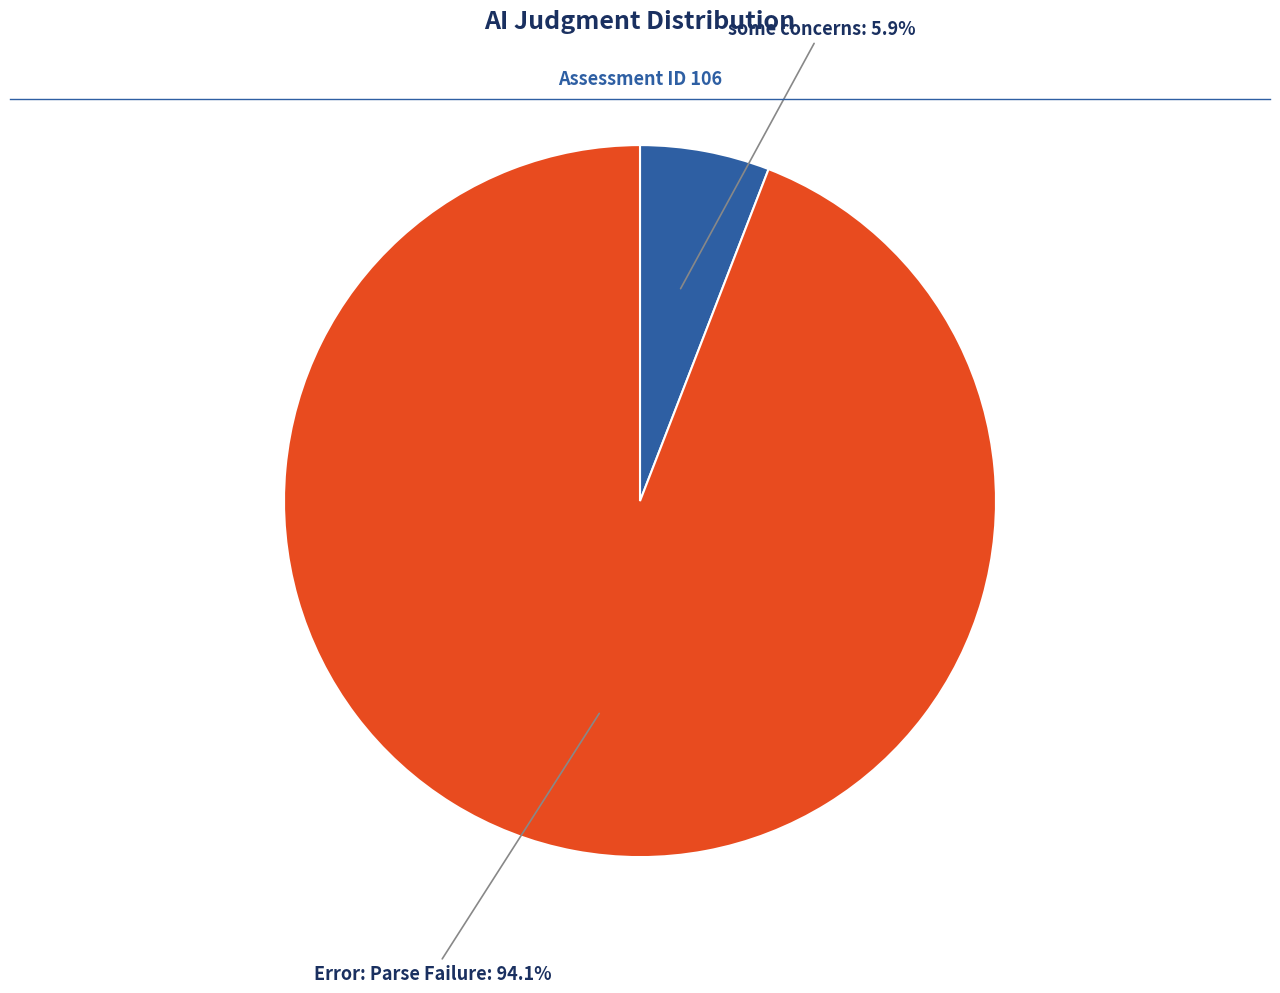

Does any single category account for the majority?

Yes